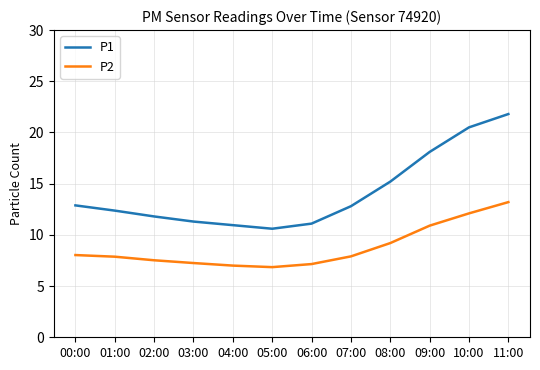

Rank the series at 00:00 from highest to lowest value.

P1, P2